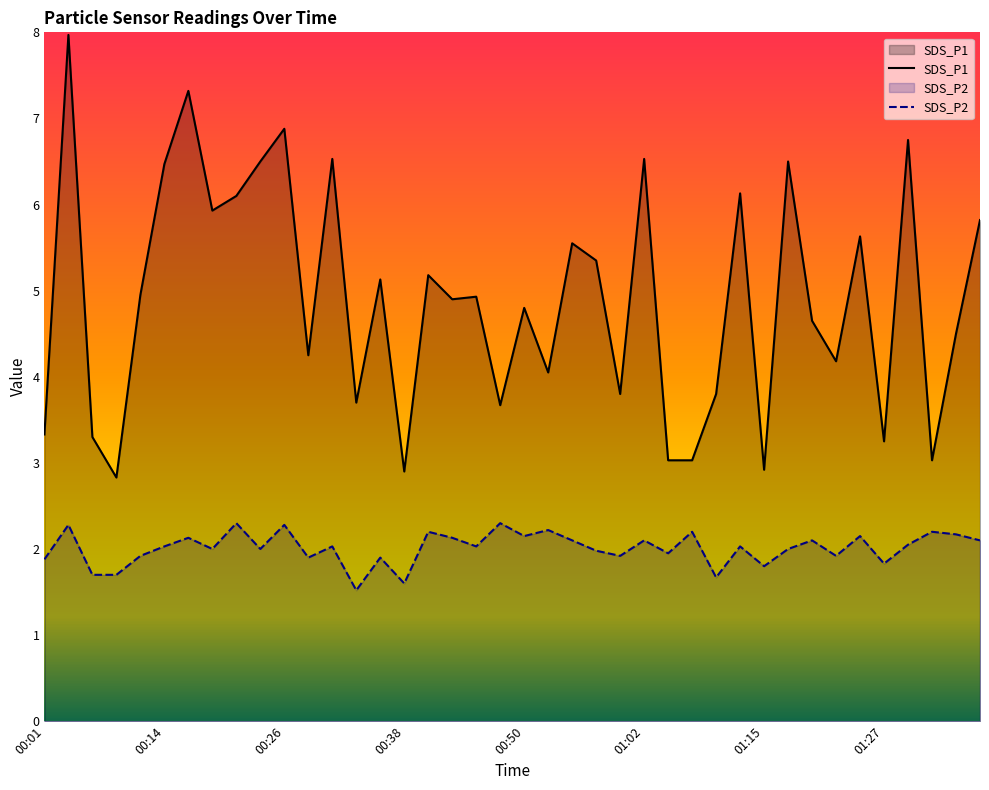

Which category has the highest value in the SDS_P2 series?

00:21